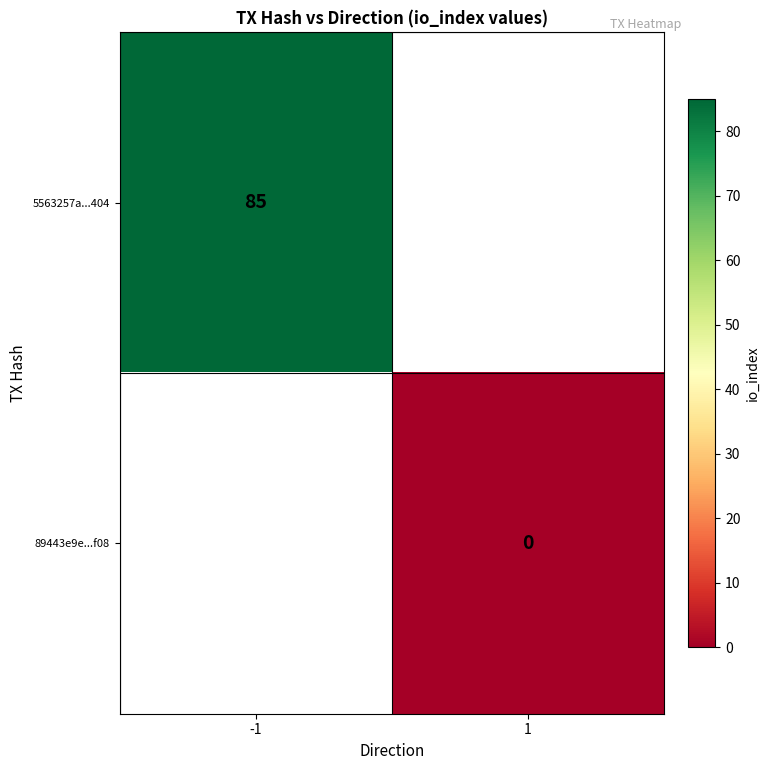

The 5563257a...404 series shows 134 at -1. True or false?

False